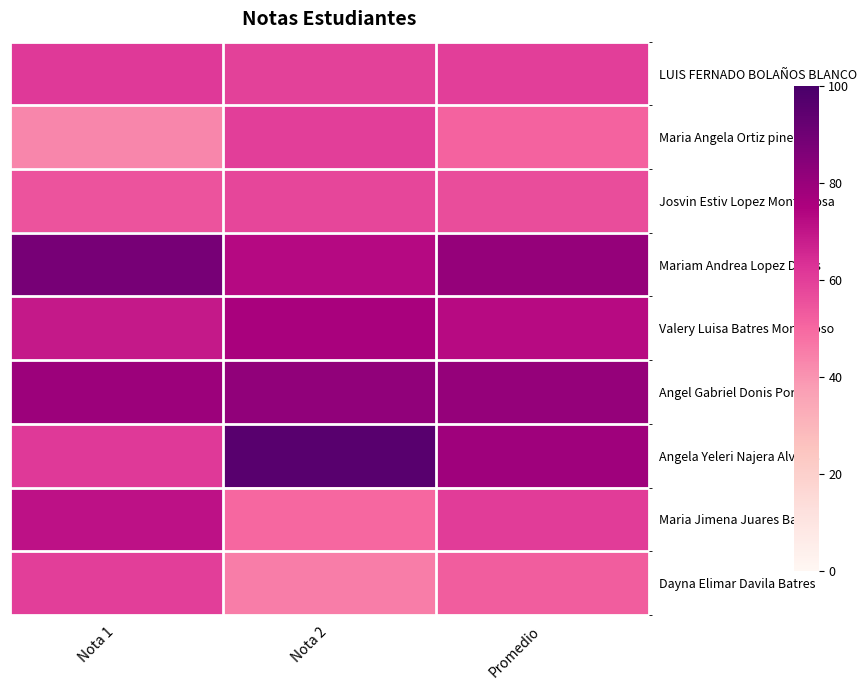

How many data points does each series have?

3